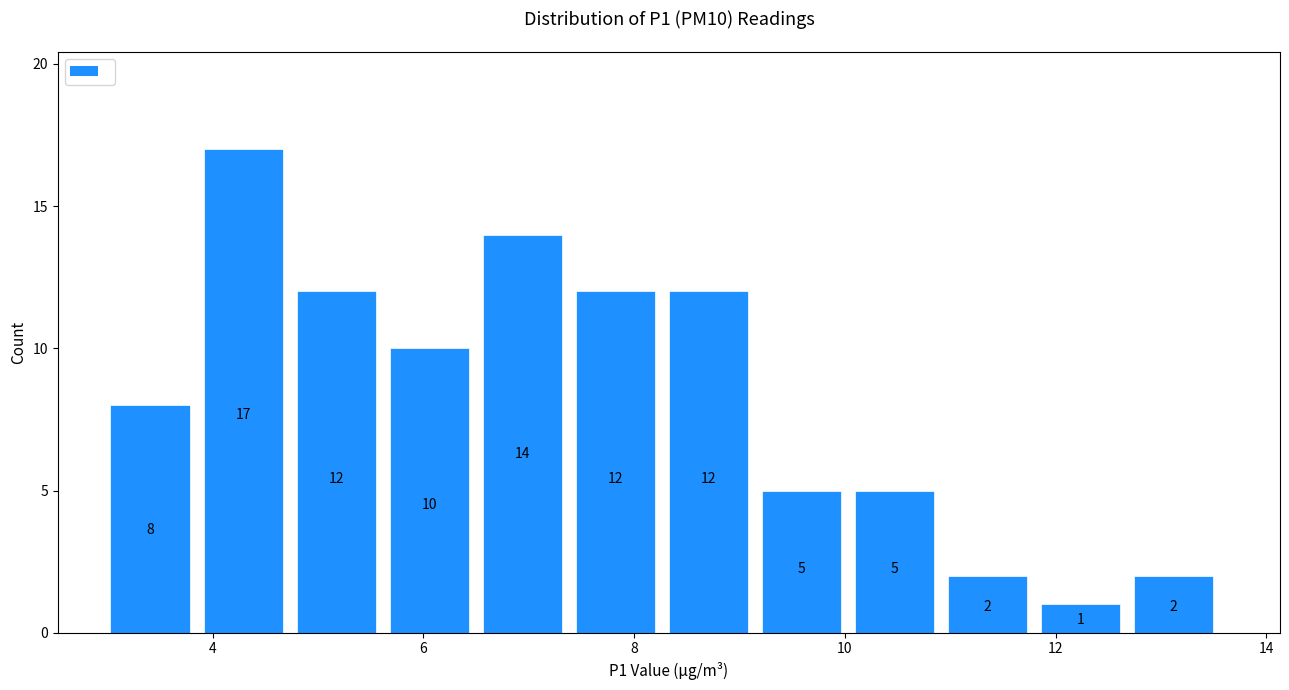

Reading left to right, list every bar in this chart as the range it spans on the x-axis followed by its height. The bar edges are not printed on the chart, so give them approximately, as read against the axis.

3.0 to 4.0: 8
4.0 to 4.8: 17
4.8 to 5.6: 12
5.6 to 6.6: 10
6.6 to 7.4: 14
7.4 to 8.4: 12
8.4 to 9.2: 12
9.2 to 10.0: 5
10.0 to 11.0: 5
11.0 to 11.8: 2
11.8 to 12.8: 1
12.8 to 13.6: 2